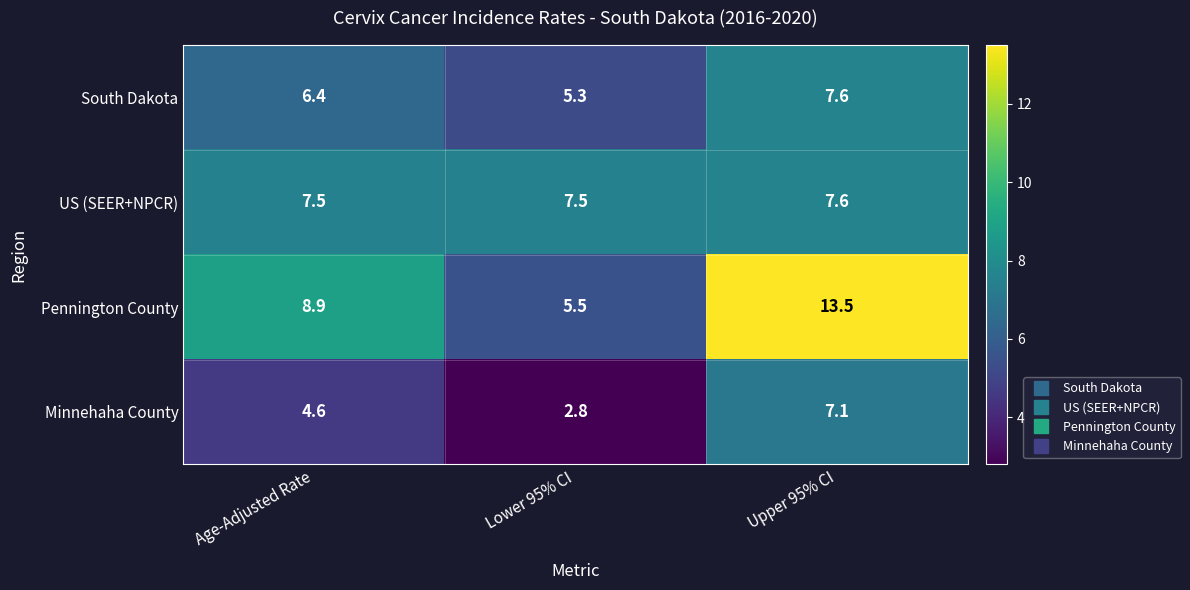

List the labels in order of Pennington County value, largest first.

Upper 95% CI, Age-Adjusted Rate, Lower 95% CI